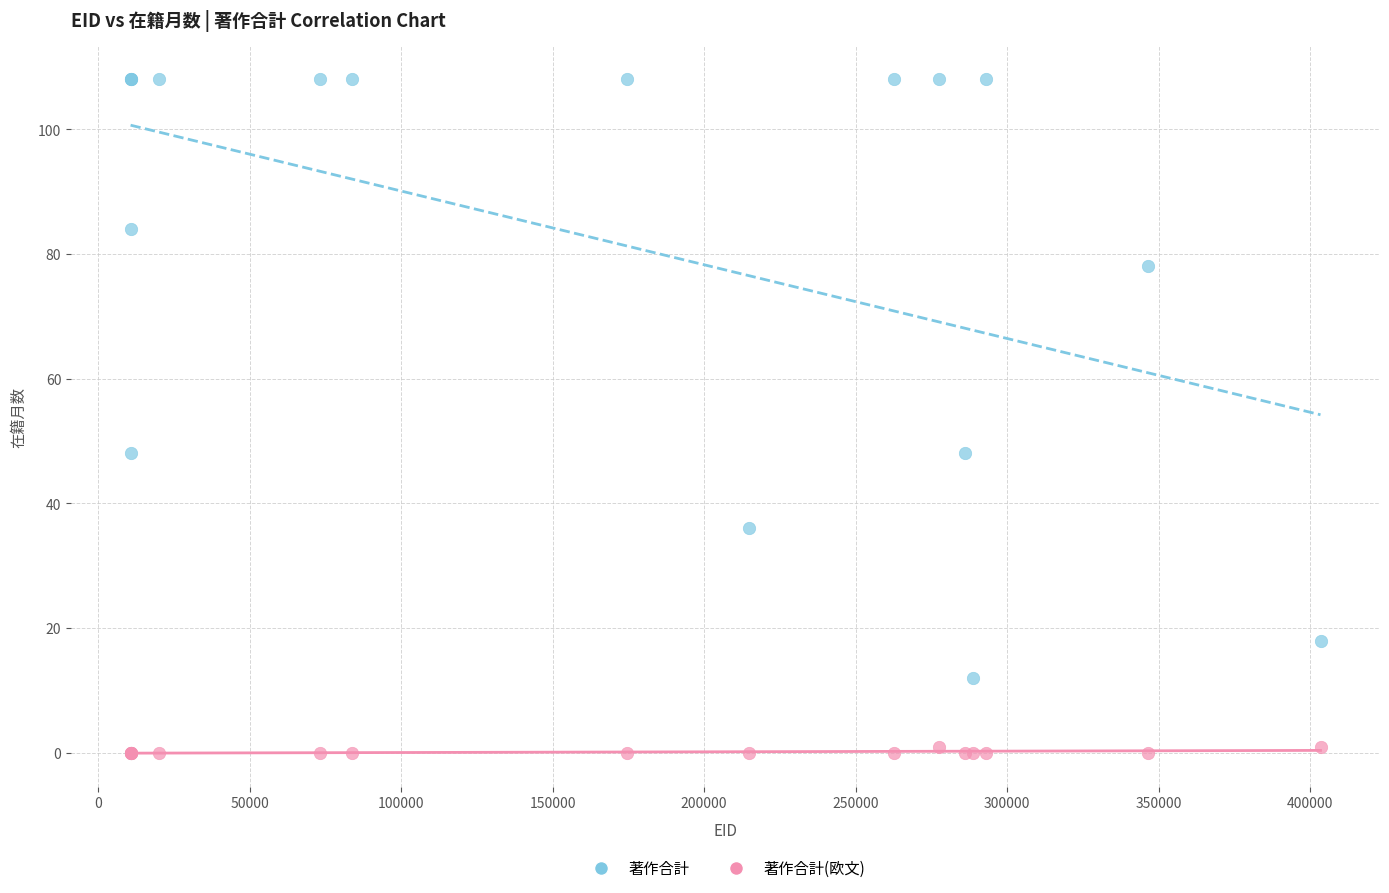

Which series contains the lowest Y value?

著作合計(欧文)